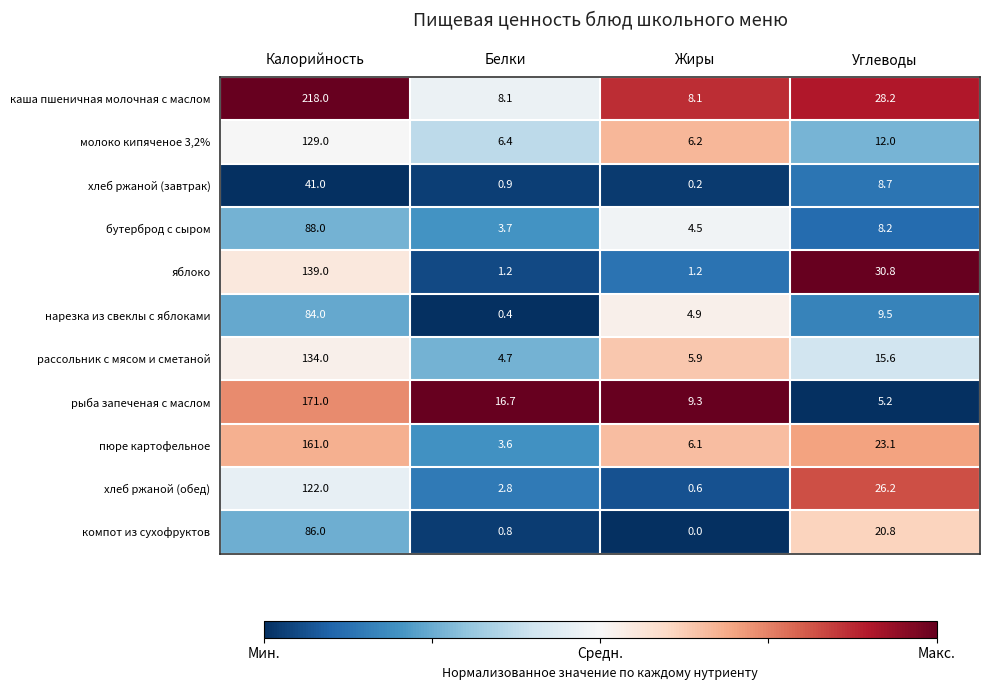

Which category has the highest value in the хлеб ржаной (обед) series?

Калорийность